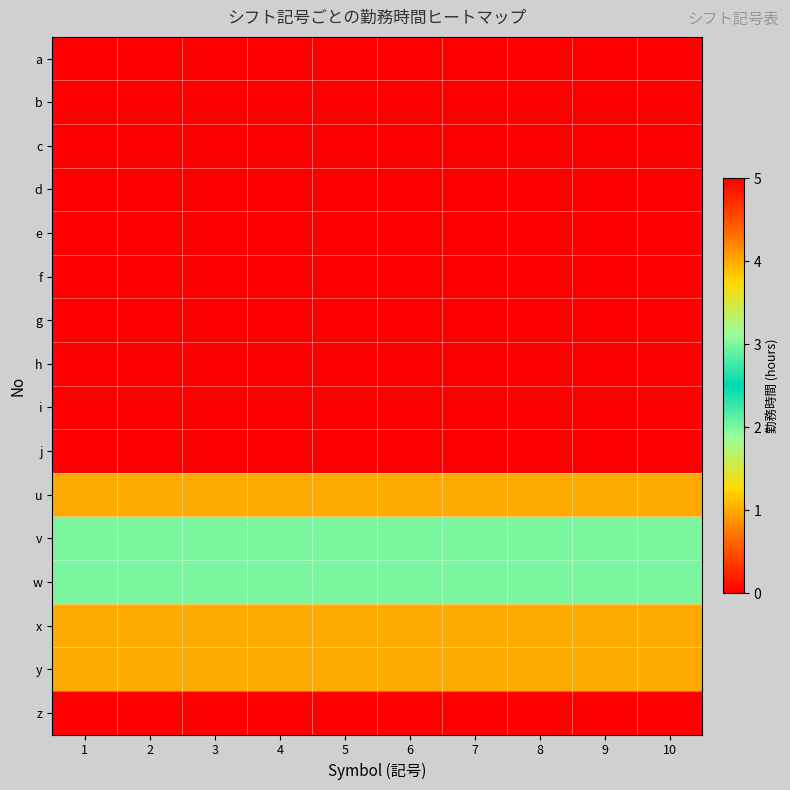

Reading left to right, extract all data points from this chart.

a: 1=0	2=0	3=0	4=0	5=0	6=0	7=0	8=0	9=0	10=0
b: 1=0	2=0	3=0	4=0	5=0	6=0	7=0	8=0	9=0	10=0
c: 1=0	2=0	3=0	4=0	5=0	6=0	7=0	8=0	9=0	10=0
d: 1=0	2=0	3=0	4=0	5=0	6=0	7=0	8=0	9=0	10=0
e: 1=0	2=0	3=0	4=0	5=0	6=0	7=0	8=0	9=0	10=0
f: 1=0	2=0	3=0	4=0	5=0	6=0	7=0	8=0	9=0	10=0
g: 1=0	2=0	3=0	4=0	5=0	6=0	7=0	8=0	9=0	10=0
h: 1=0	2=0	3=0	4=0	5=0	6=0	7=0	8=0	9=0	10=0
i: 1=0	2=0	3=0	4=0	5=0	6=0	7=0	8=0	9=0	10=0
j: 1=0	2=0	3=0	4=0	5=0	6=0	7=0	8=0	9=0	10=0
u: 1=1	2=1	3=1	4=1	5=1	6=1	7=1	8=1	9=1	10=1
v: 1=2	2=2	3=2	4=2	5=2	6=2	7=2	8=2	9=2	10=2
w: 1=3	2=3	3=3	4=3	5=3	6=3	7=3	8=3	9=3	10=3
x: 1=4	2=4	3=4	4=4	5=4	6=4	7=4	8=4	9=4	10=4
y: 1=4	2=4	3=4	4=4	5=4	6=4	7=4	8=4	9=4	10=4
z: 1=5	2=5	3=5	4=5	5=5	6=5	7=5	8=5	9=5	10=5